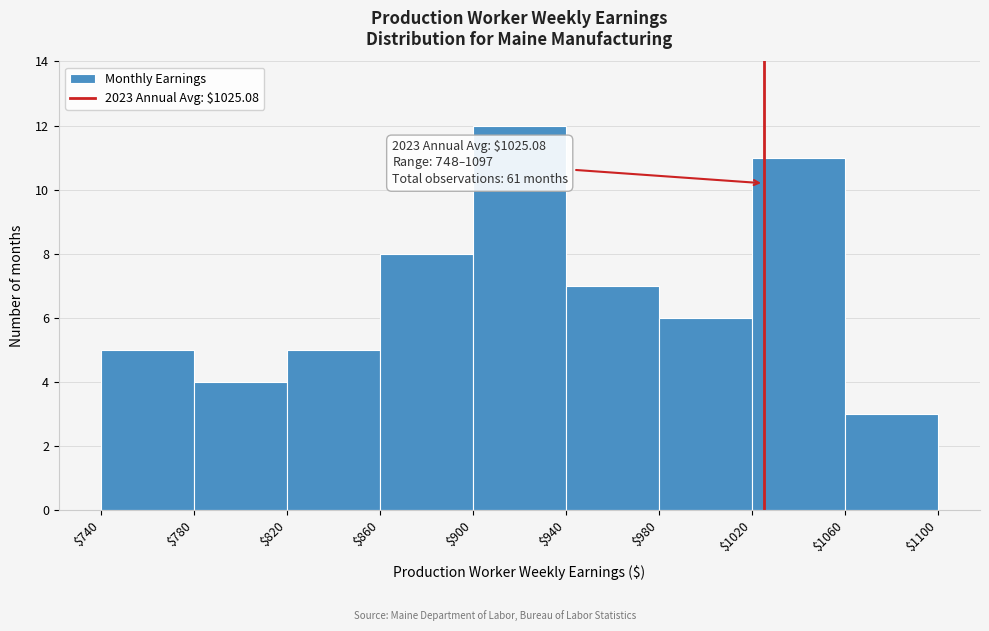

Over which range of the x-axis is the bar tallest?

$900 to $940